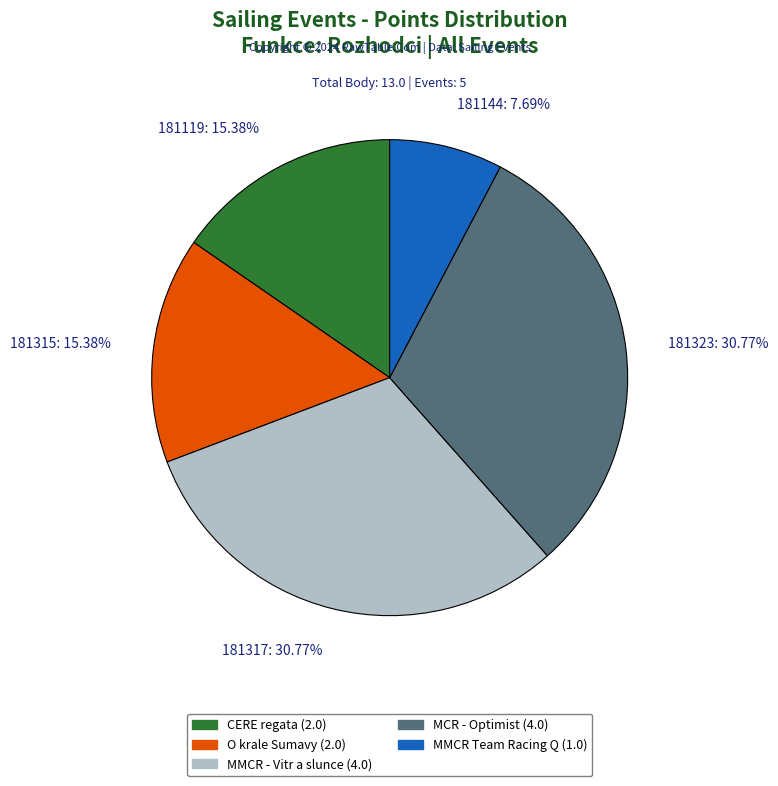

How many slices are in this pie chart?

5